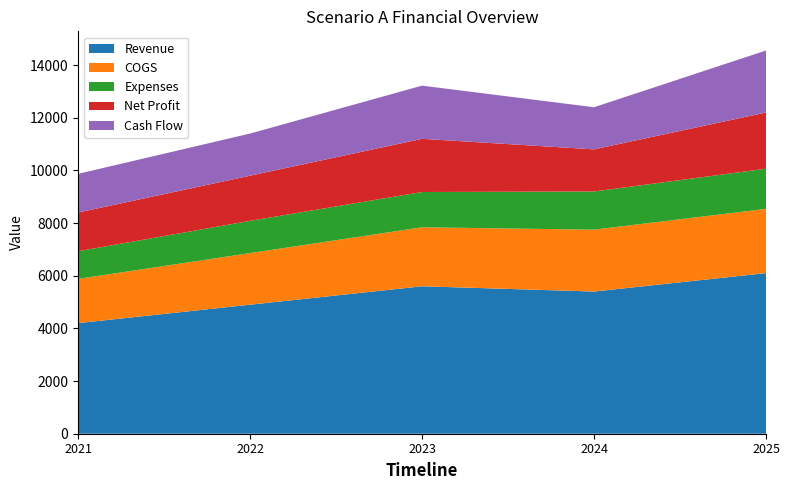

Reading left to right, transcribe all the data shown in this chart.

Revenue: 4200	4900	5600	5400	6100
COGS: 1680	1960	2240	2350	2440
Expenses: 1050	1225	1340	1450	1525
Net Profit: 1470	1715	2020	1600	2135
Cash Flow: 1470	1600	2020	1600	2355